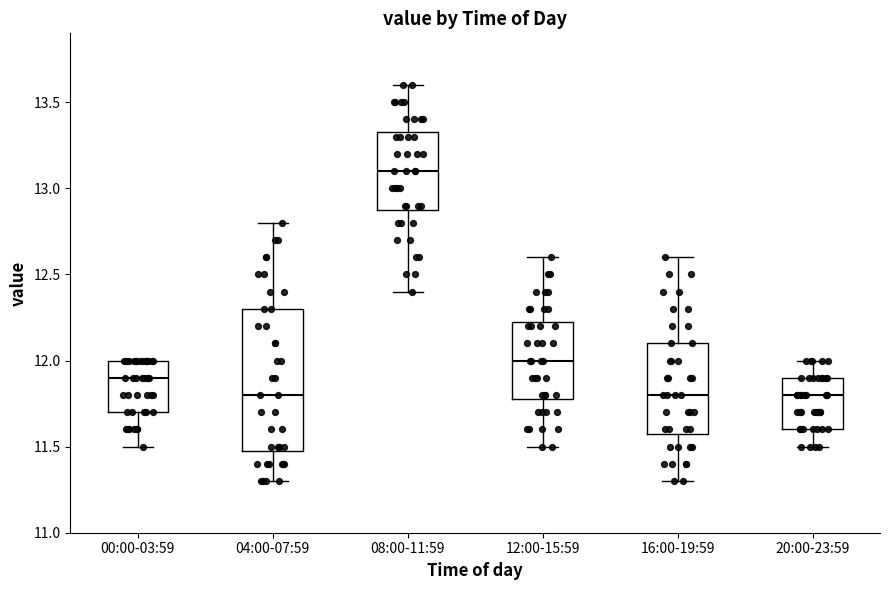

Reading left to right, read every box against the y-axis: the position of its median line, the range the box covers, and the ends of its whiskers. The values are not printed on the chart, so give them approximately, as read against the axis.

00:00-03:59: median 11.90, box 11.70 to 12.00, whiskers 11.50 to 12.00
04:00-07:59: median 11.80, box 11.50 to 12.30, whiskers 11.30 to 12.80
08:00-11:59: median 13.10, box 12.90 to 13.35, whiskers 12.40 to 13.60
12:00-15:59: median 12.00, box 11.80 to 12.25, whiskers 11.50 to 12.60
16:00-19:59: median 11.80, box 11.60 to 12.10, whiskers 11.30 to 12.60
20:00-23:59: median 11.80, box 11.60 to 11.90, whiskers 11.50 to 12.00